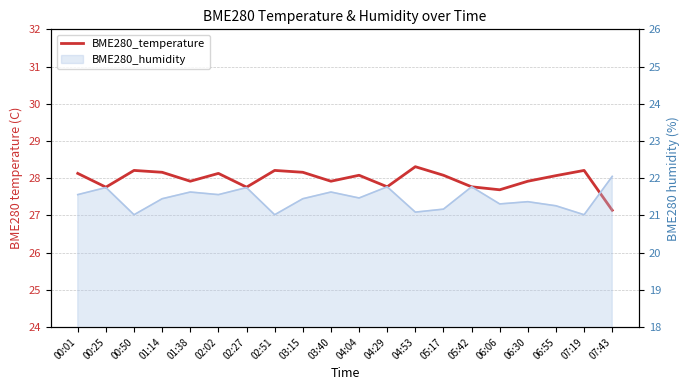

What is the sum of the values at 07:19 and 07:43?

55.4